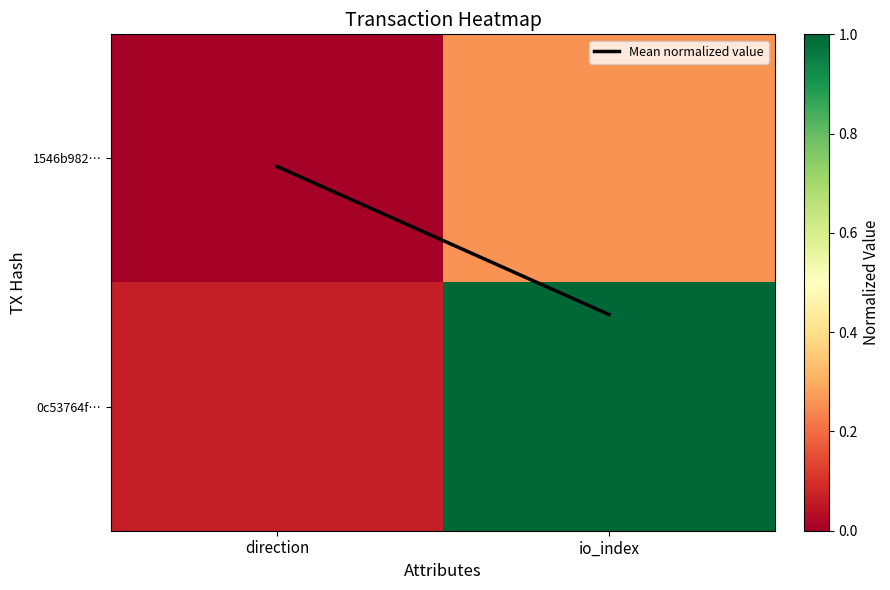

List the series in order of their overall mean, highest first.

0c53764f…, Mean normalized value, 1546b982…